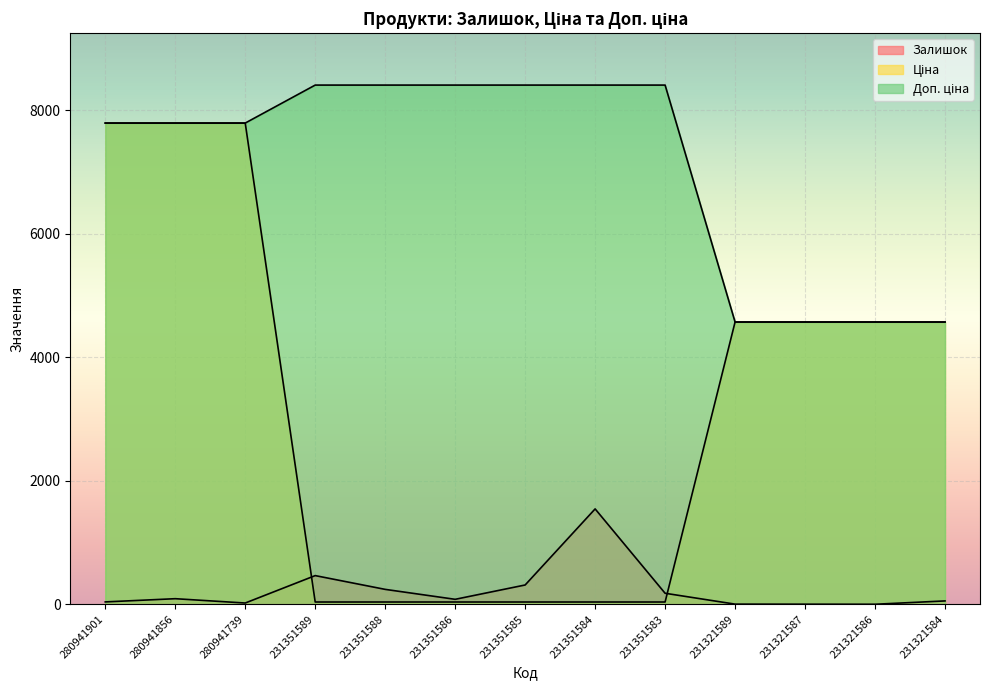

At which label does Залишок first exceed 81?

280941856